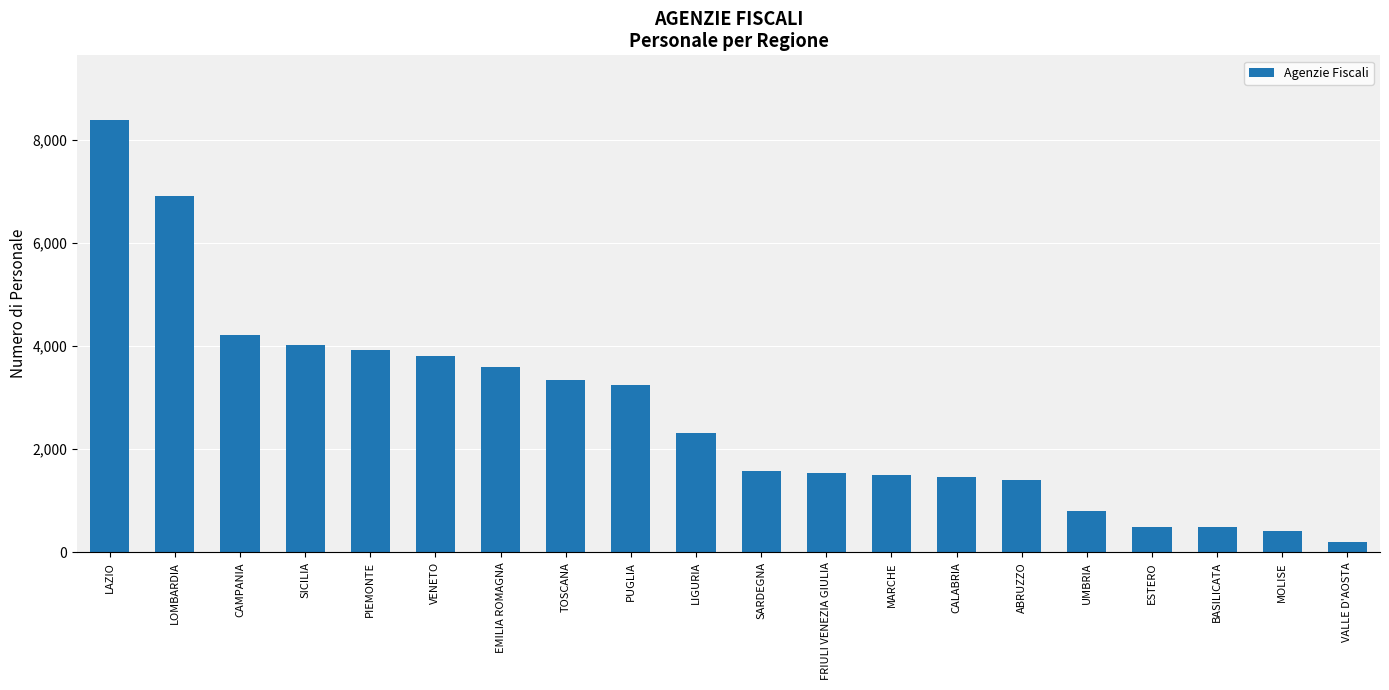

At which category does the chart reach its peak across all series?

LAZIO